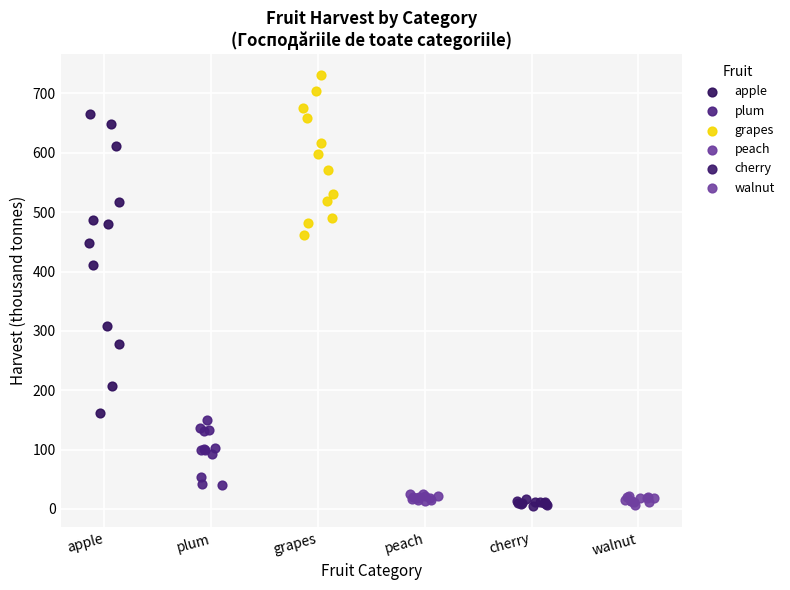

Which series has the widest spread of Y values?

apple